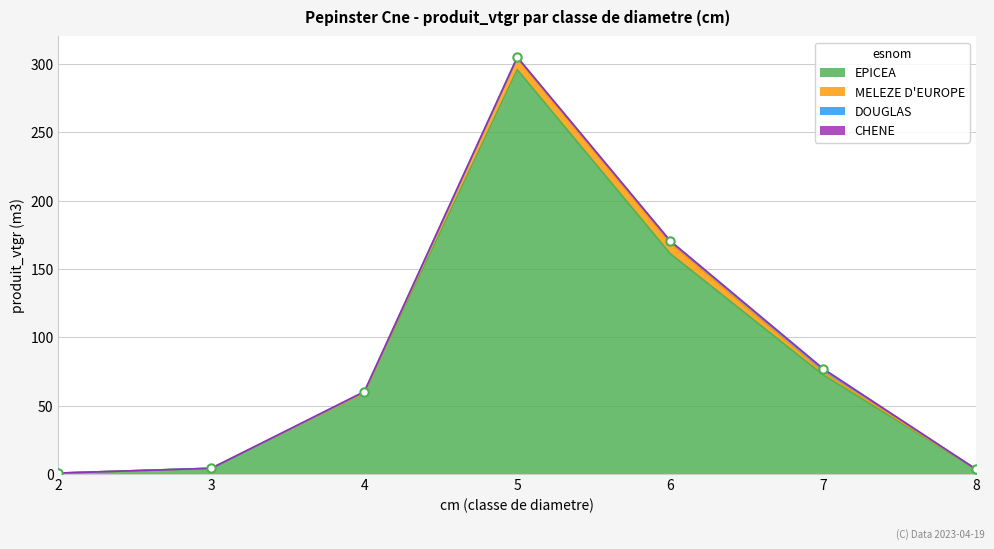

Is it true that the value at 8 is 2.1?

False